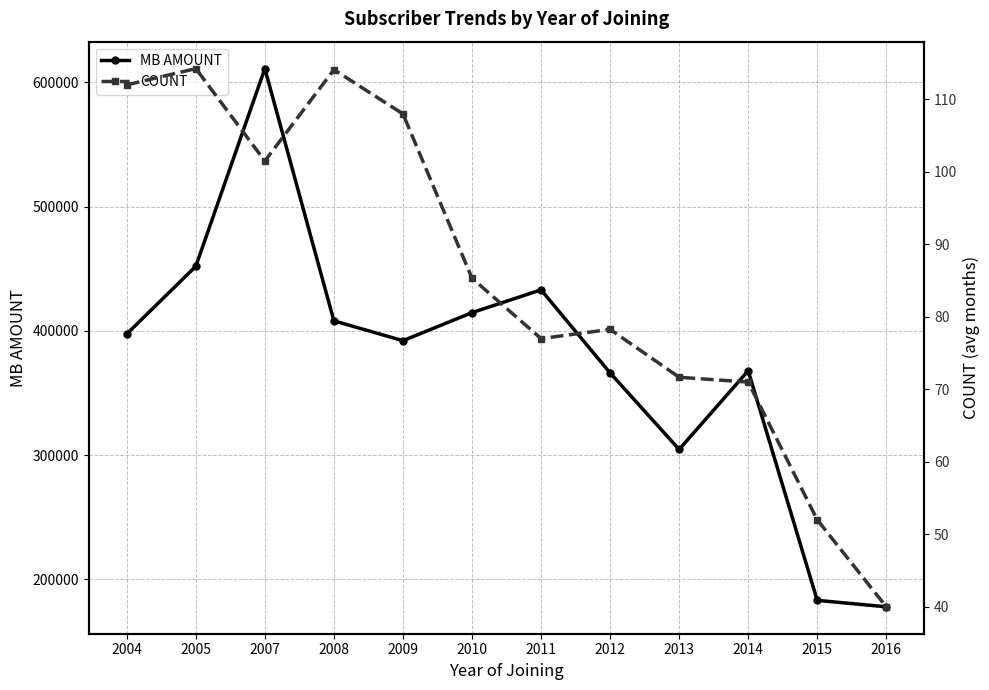

Reading right to left, transcribe all the data shown in this chart.

MB AMOUNT: 2016=177828.0	2015=183019.0	2014=367856.0	2013=304518.0	2012=366147.1	2011=432969.3	2010=414624.7	2009=392060.5	2008=408020.0	2007=611096.0	2005=451935.0	2004=397470.0
COUNT: 2016=40.0	2015=52.0	2014=71.0	2013=71.7	2012=78.3	2011=77.0	2010=85.3	2009=108.0	2008=114.1	2007=101.5	2005=114.2	2004=112.0